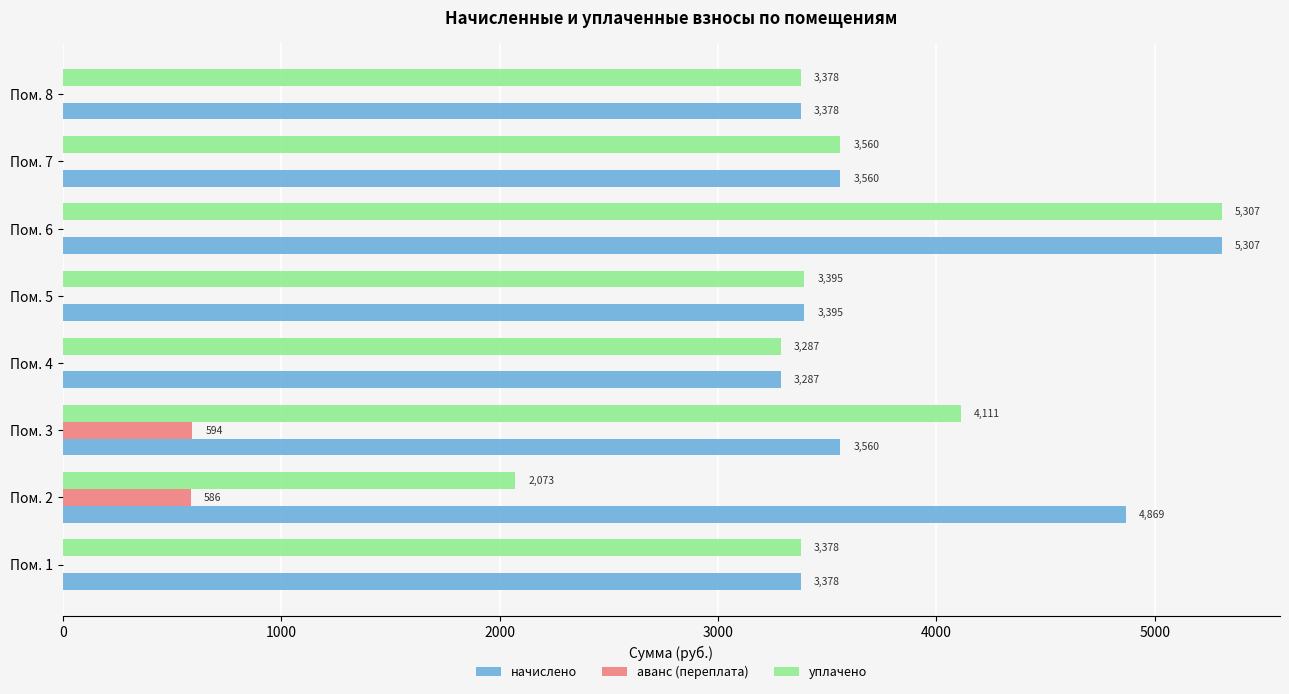

Which category has the highest value across all series?

Пом. 6